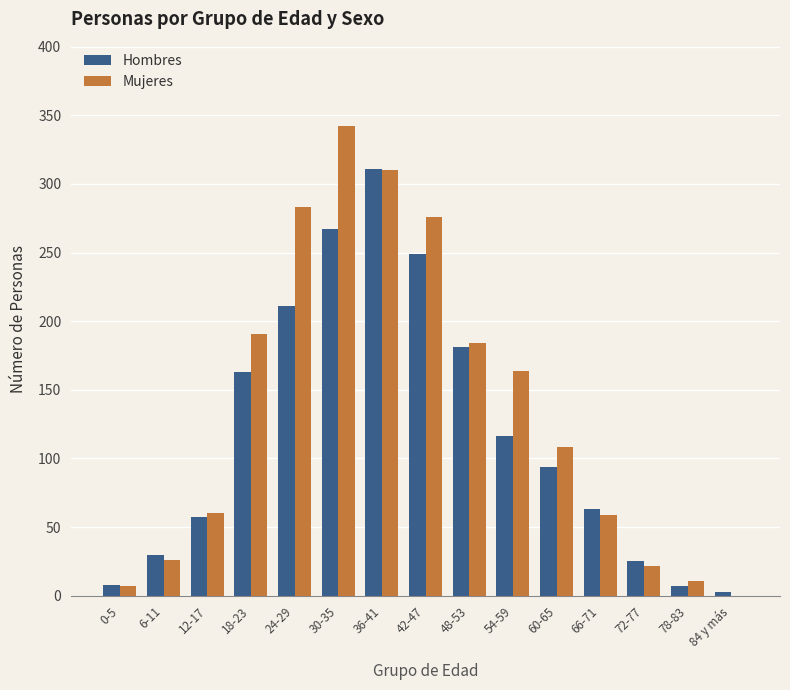

True or false: Mujeres has a value of 164 at 54-59.

True